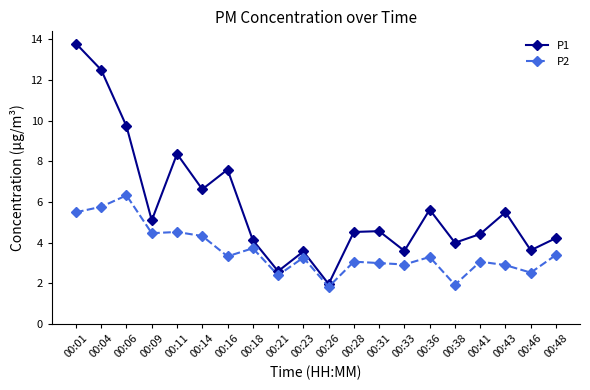

True or false: P2 has more than 2 points higher than both neighbors.

True